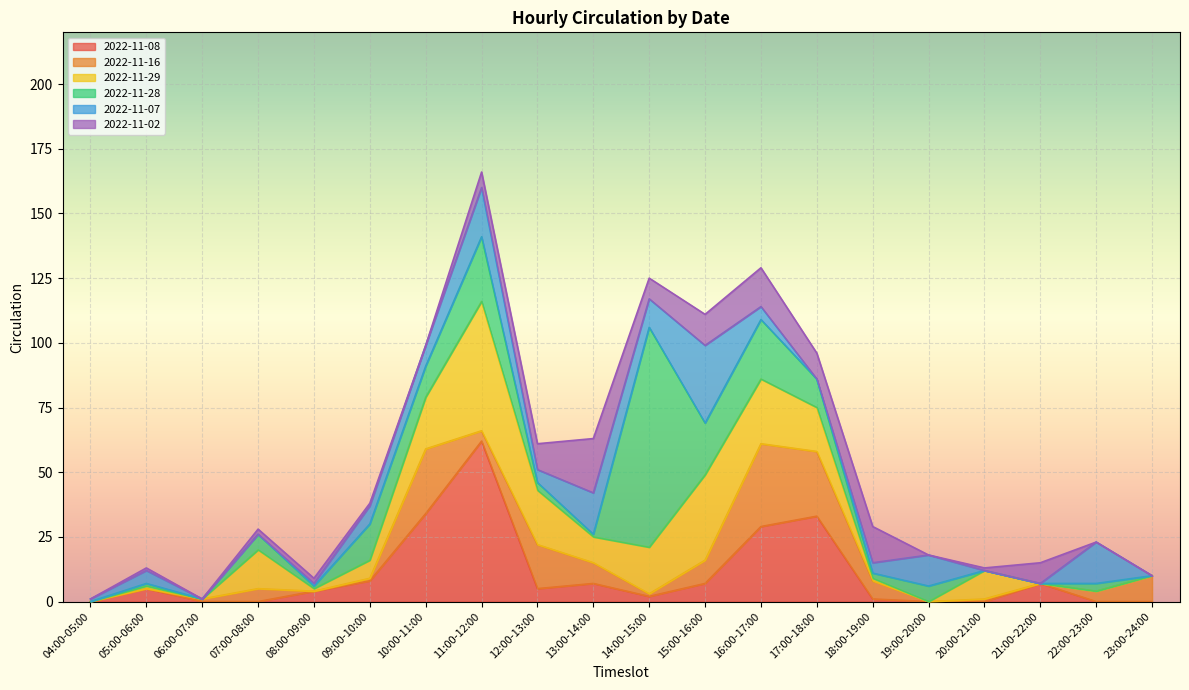

At 06:00-07:00, list the series in order from largest to smallest.

2022-11-16, 2022-11-08, 2022-11-29, 2022-11-28, 2022-11-07, 2022-11-02